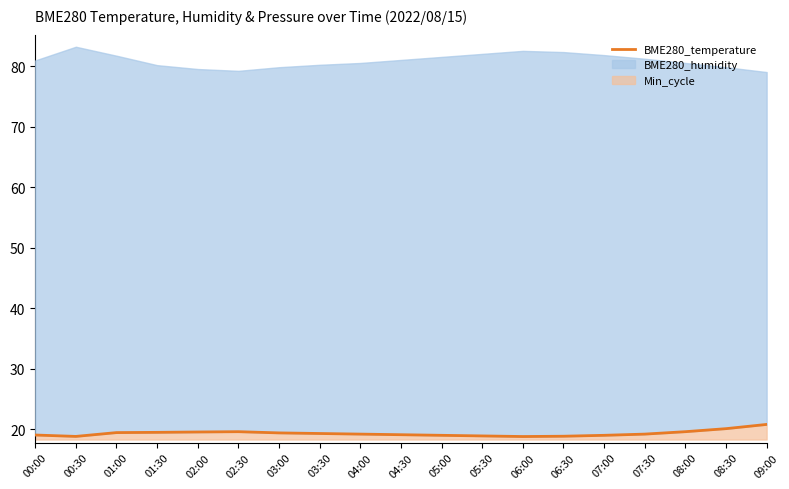

Where does the data first go above 19?

00:00